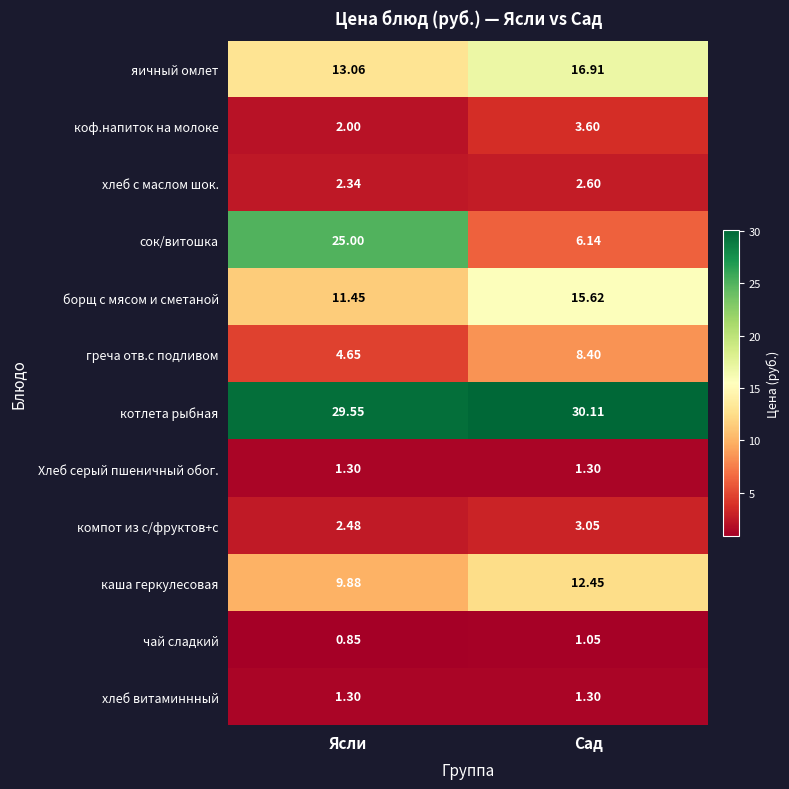

Which series changed the most between Ясли and Сад?

сок/витошка